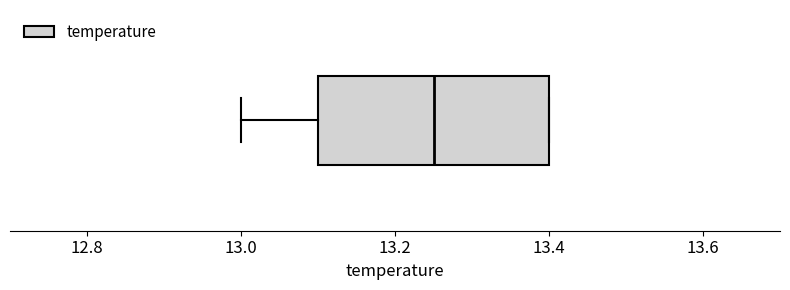

Where is the right edge of the box on the x-axis? The values are not printed on the chart, so give them approximately, as read against the axis.

13.40